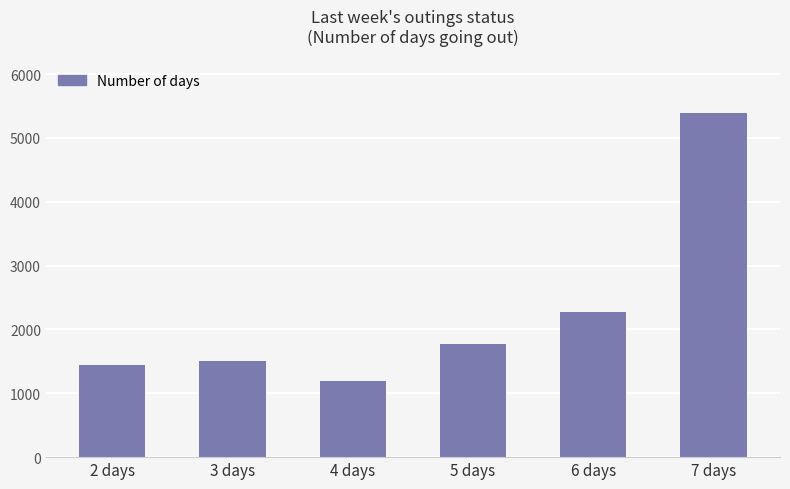

What is the maximum value shown in the chart?

5384